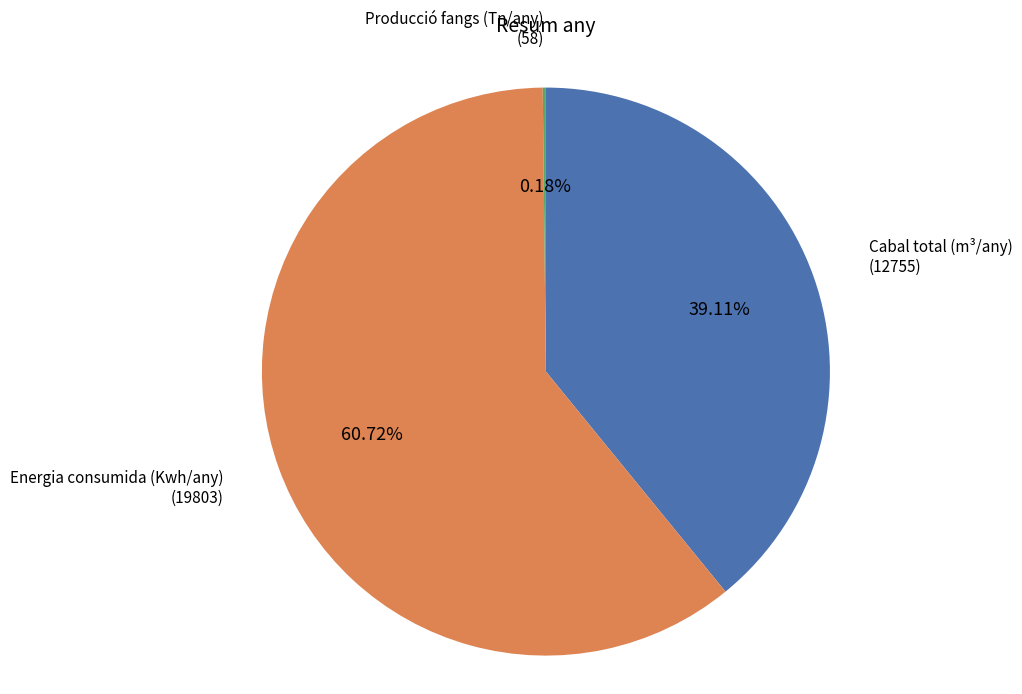

Combined, do Cabal total (m³/any) and Energia consumida (Kwh/any) account for over 50%?

Yes